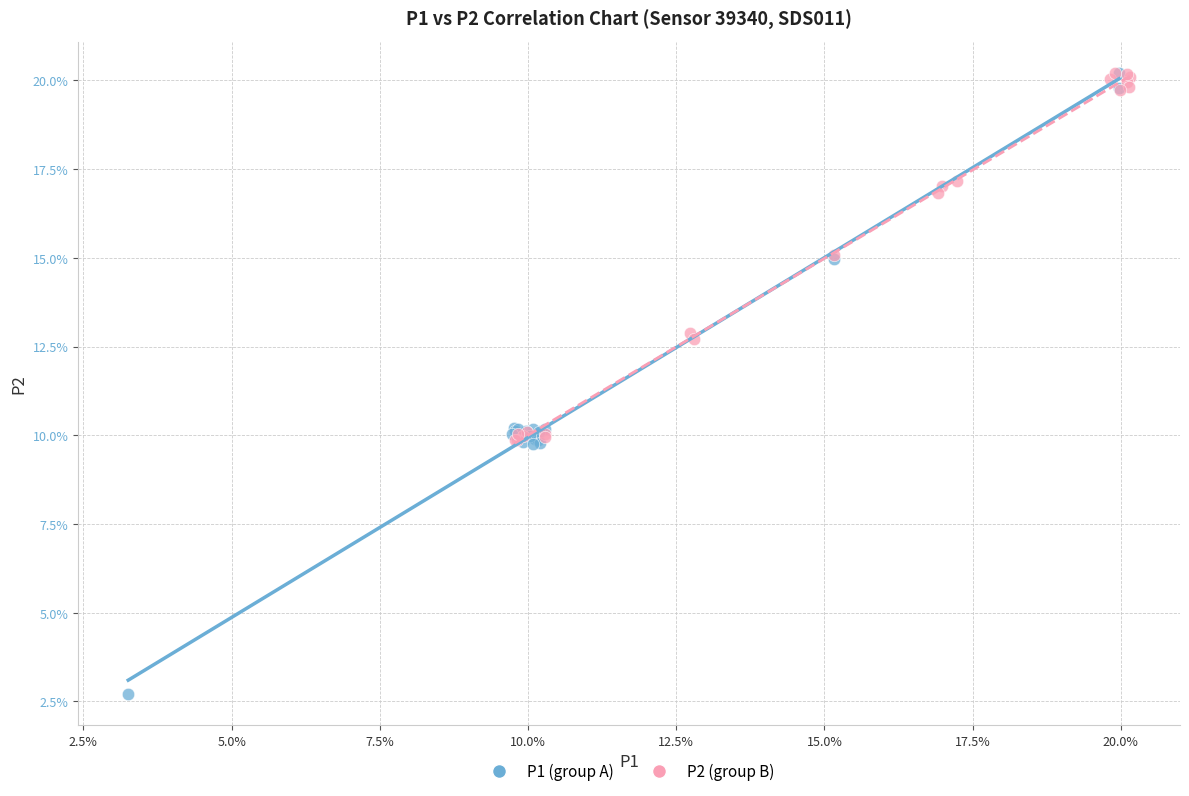

What are all the series names shown in the legend?

P1 (group A), P2 (group B)